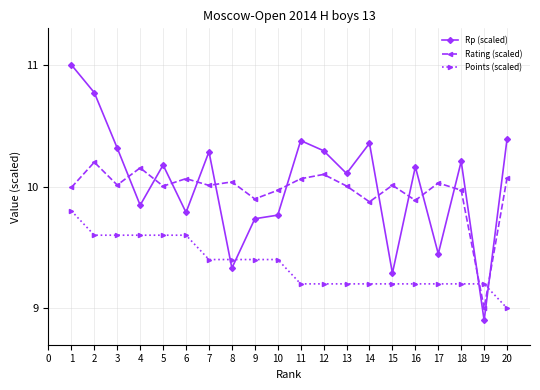

Which category has the lowest value in the Points (scaled) series?

20